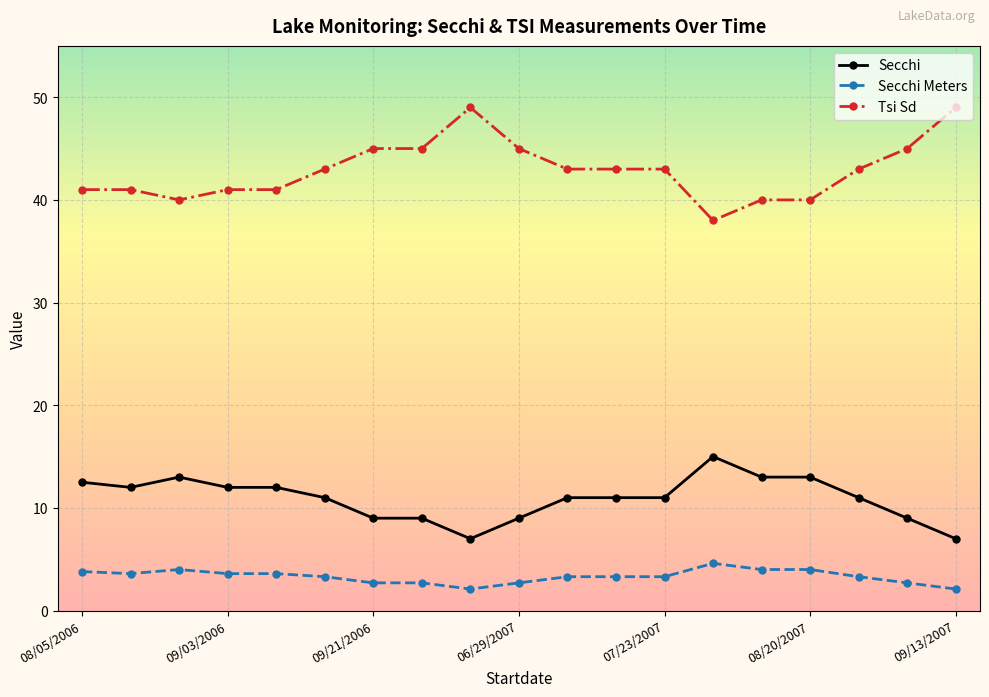

True or false: Secchi Meters and Secchi intersect in this chart.

False